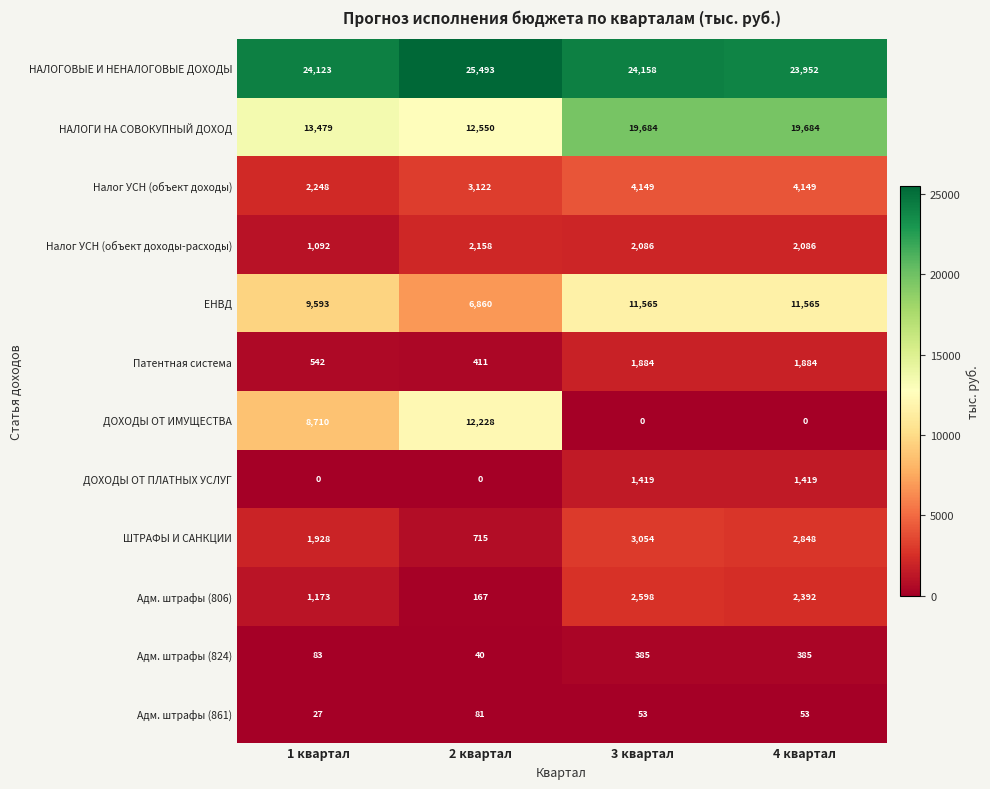

Is it true that Адм. штрафы (824) equals 83 at 1 квартал?

True